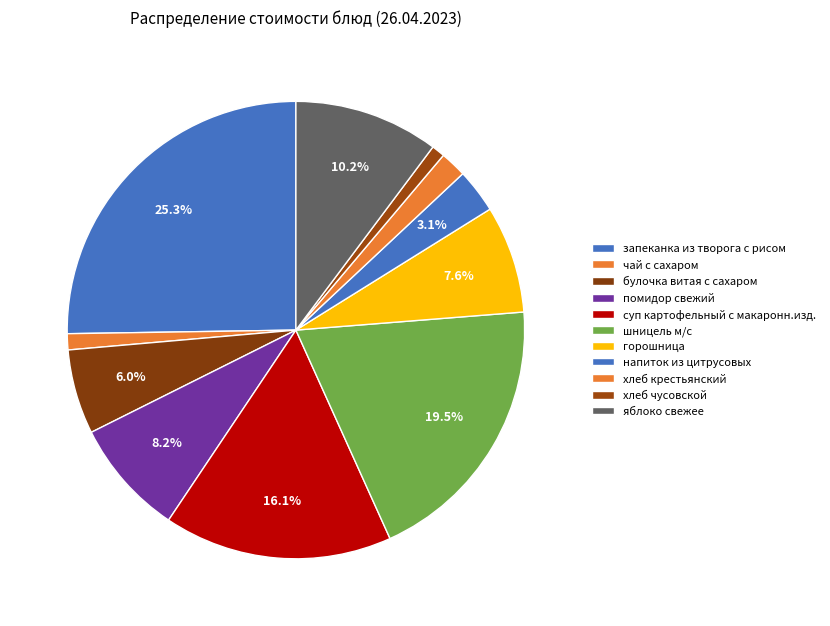

Count the number of slices in the pie.

11